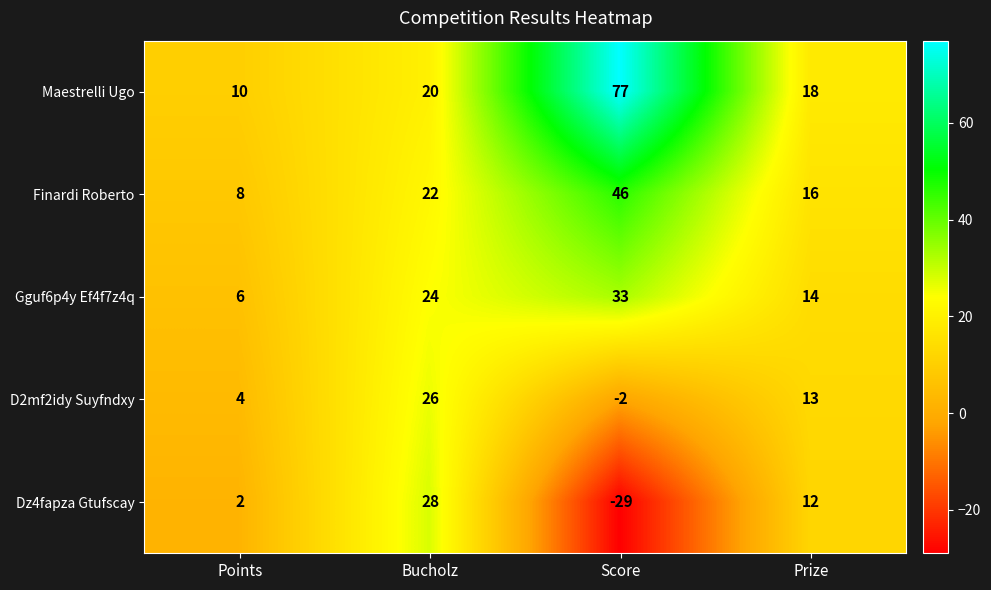

At how many categories does at least one series exceed 1?

4